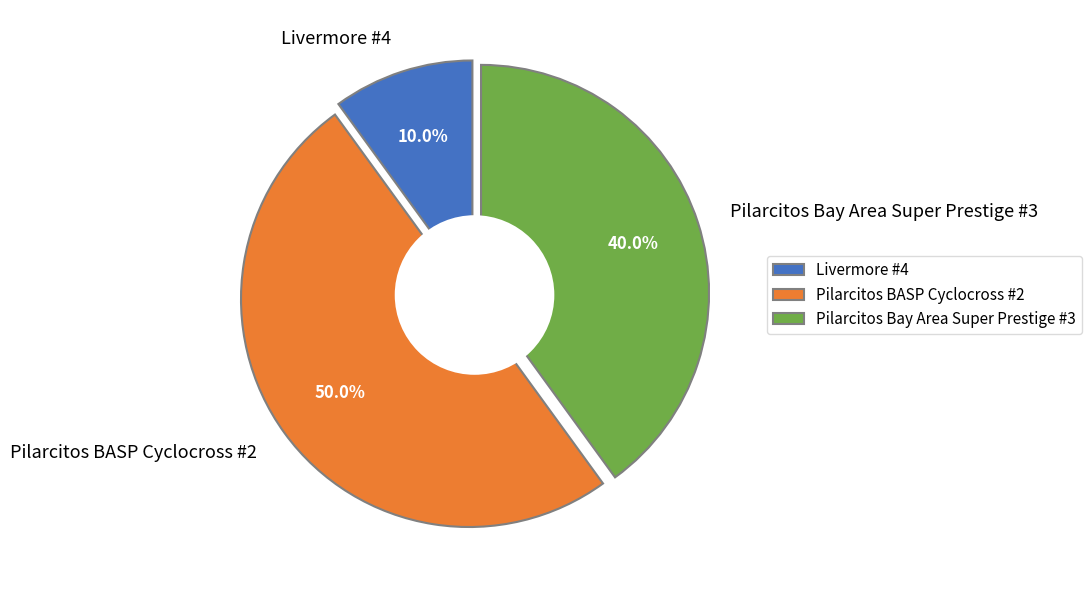

Is it true that Pilarcitos Bay Area Super Prestige #3 is 46% of the pie?

False